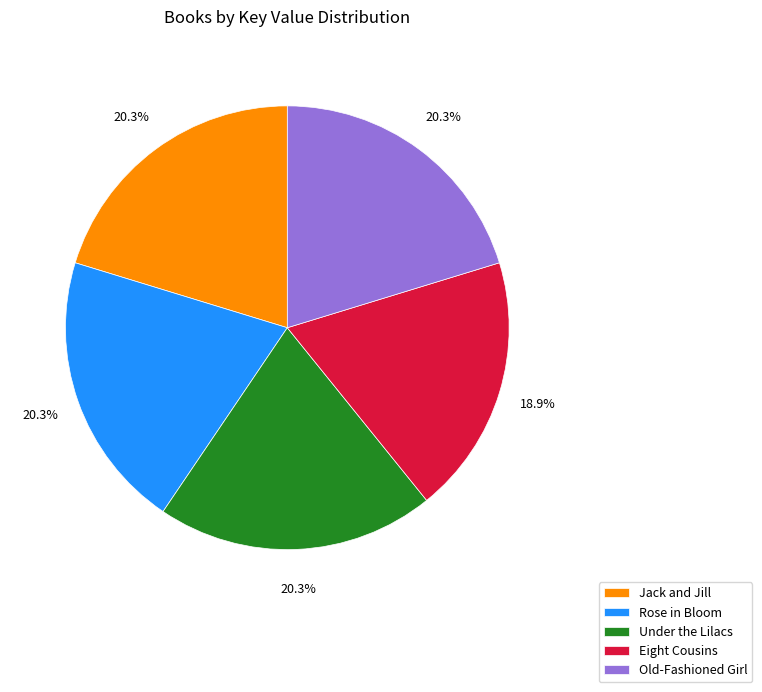

Is there a majority slice in this chart?

No